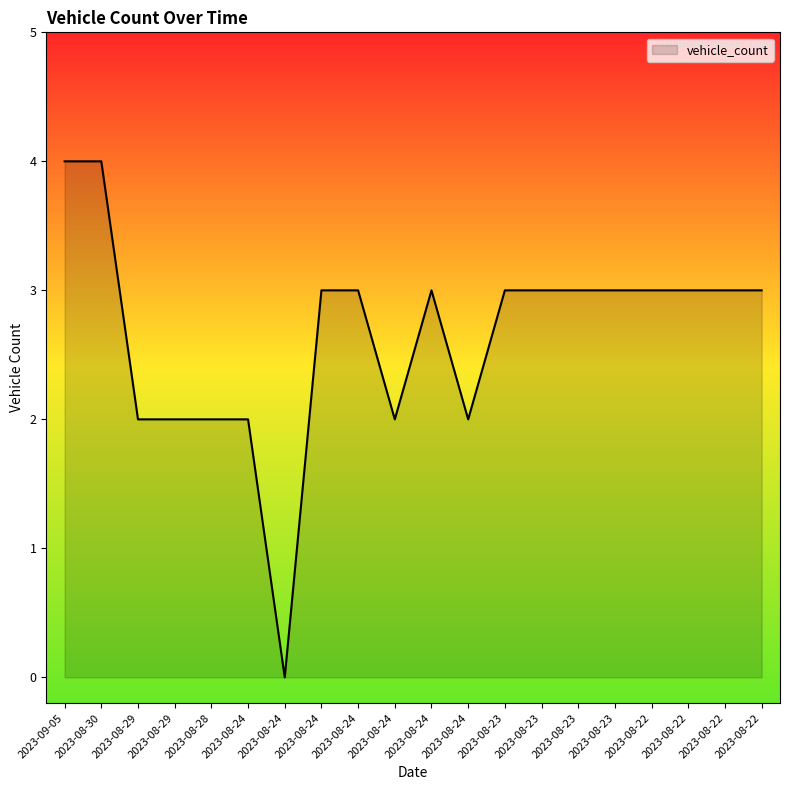

How many series are shown in this chart?

1